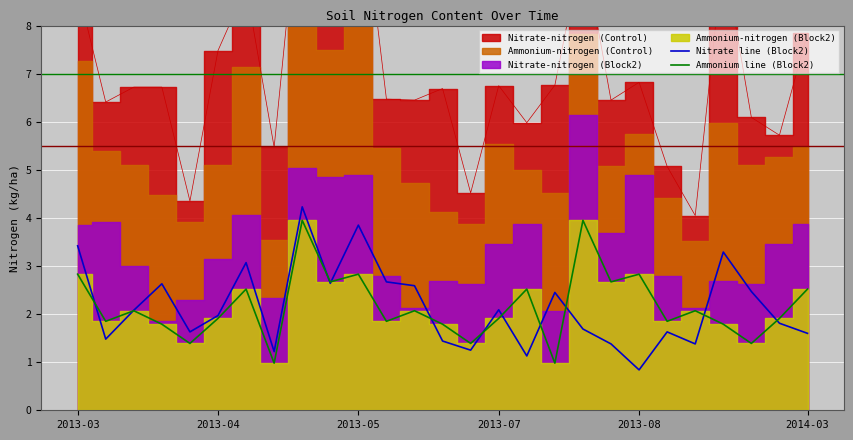

What is the maximum value for Nitrate line (Block2)?

4.2